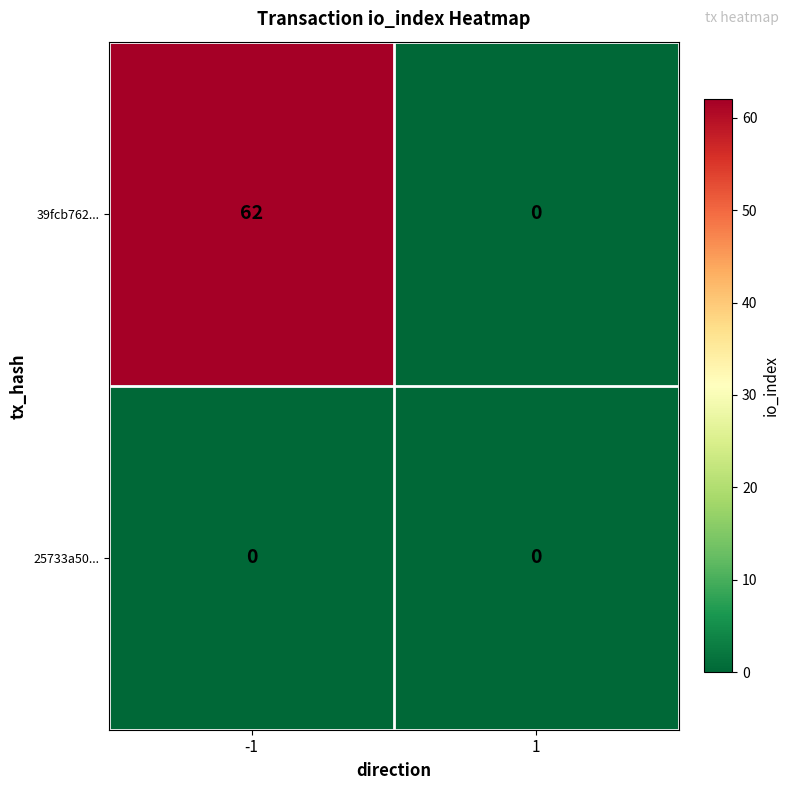

What is the difference between the highest and lowest values at -1?

62